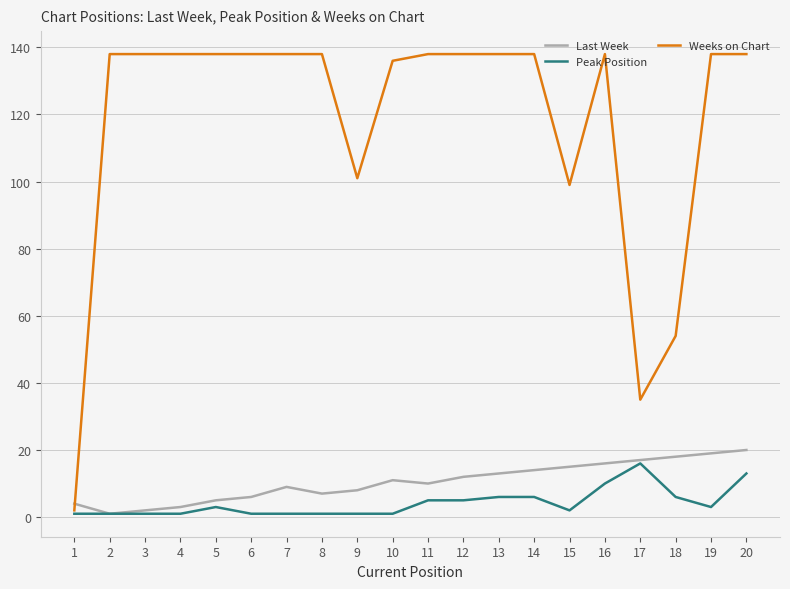

What is the sum of all Peak Position values?

84